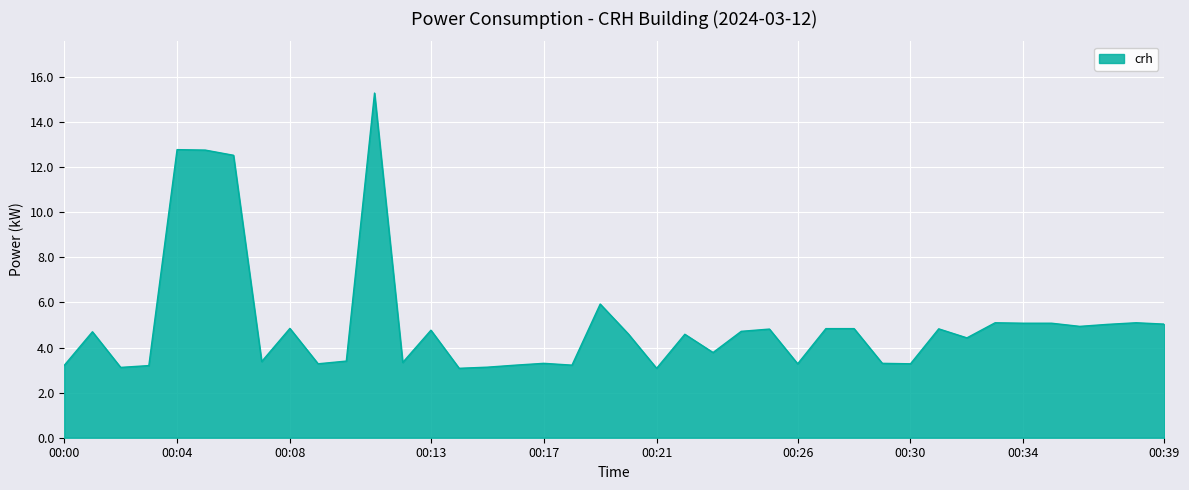

What is the difference between the maximum and minimum values?

12.2